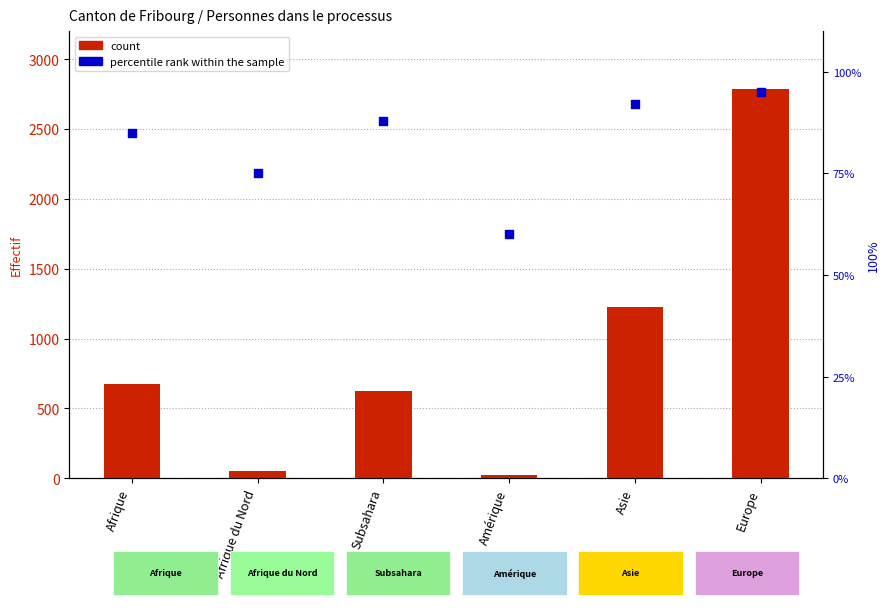

At which category is the sum across all series the highest?

Europe